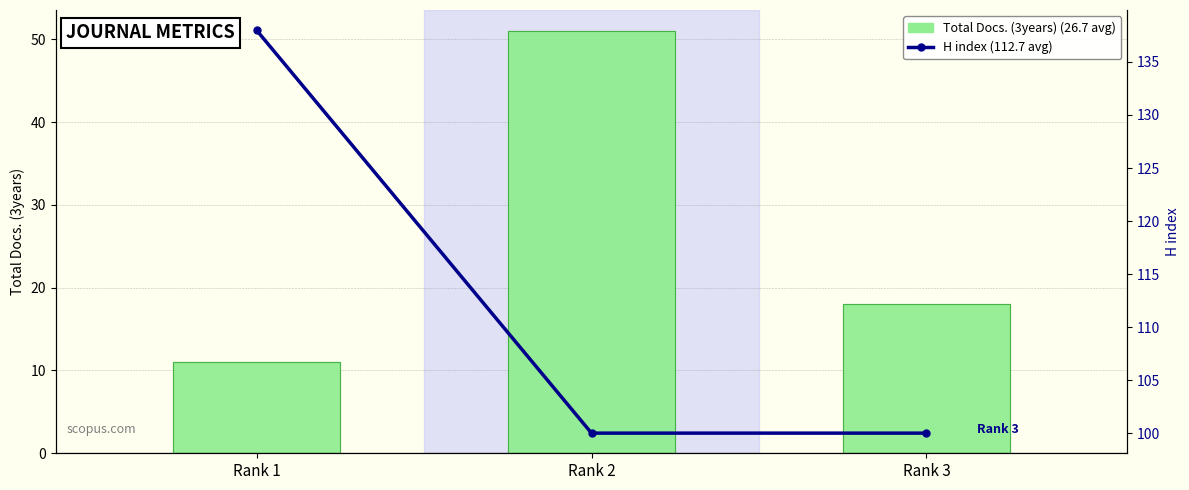

Reading right to left, extract all data points from this chart.

Total Docs. (3years) (26.7 avg): Rank 3=18	Rank 2=51	Rank 1=11
H index (112.7 avg): Rank 3=100	Rank 2=100	Rank 1=138